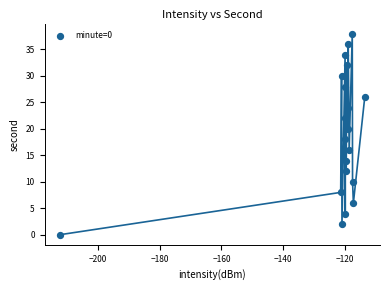

What is the range of Y values (max minus min)?

38